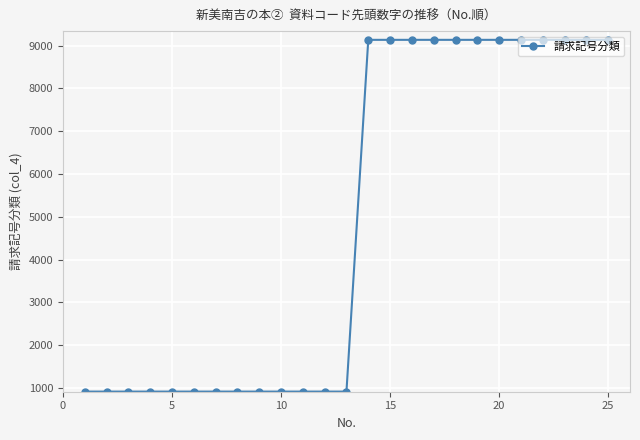

What is the value of the 8th point from the left?

913